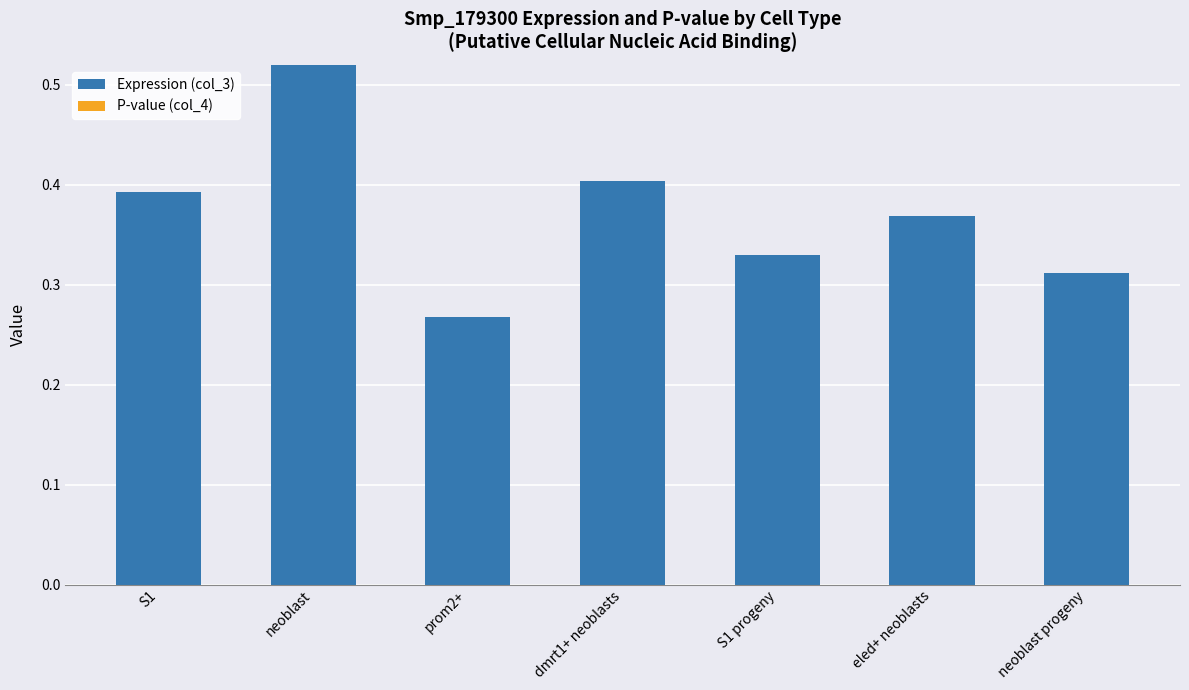

The chart shows a value of 0.1 at neoblast progeny. True or false?

False